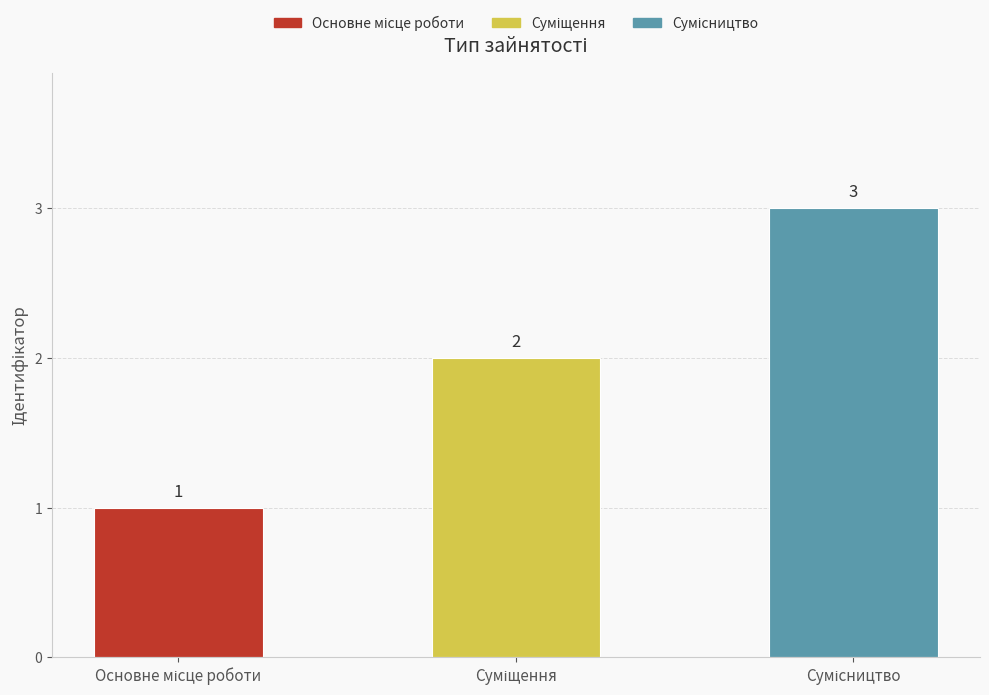

What is the sum of all values?

6